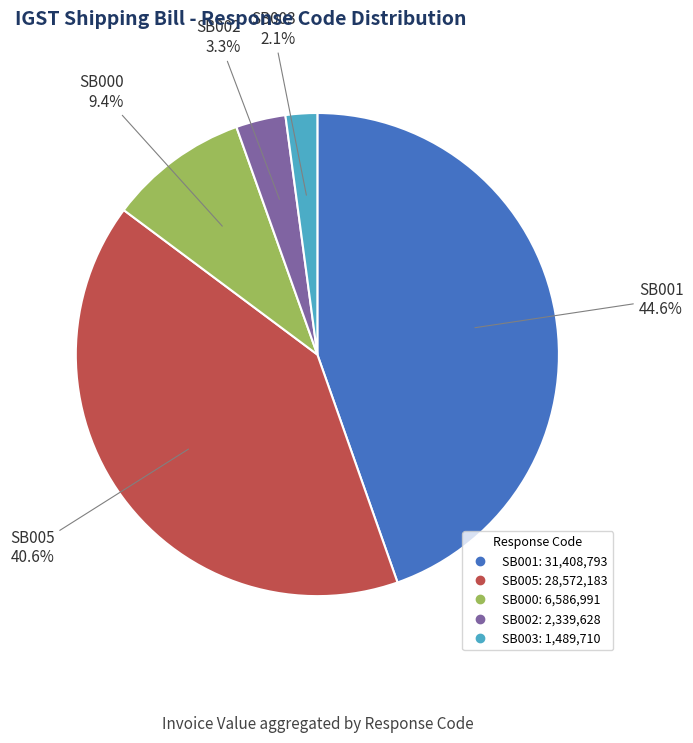

To the nearest percent, what is the average slice percentage?

20%